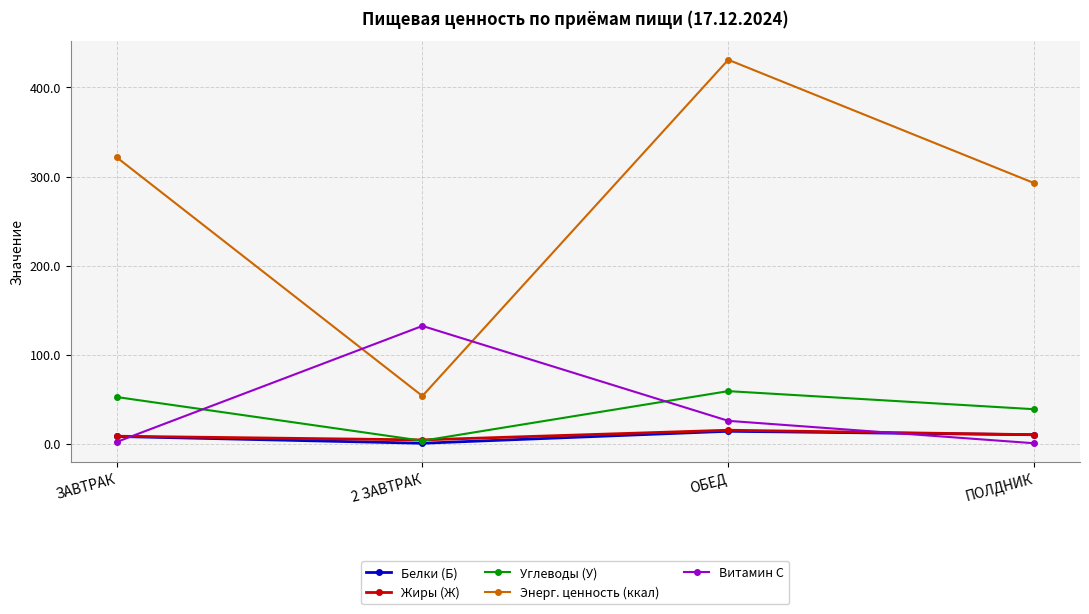

What position from the right is 2 ЗАВТРАК?

3